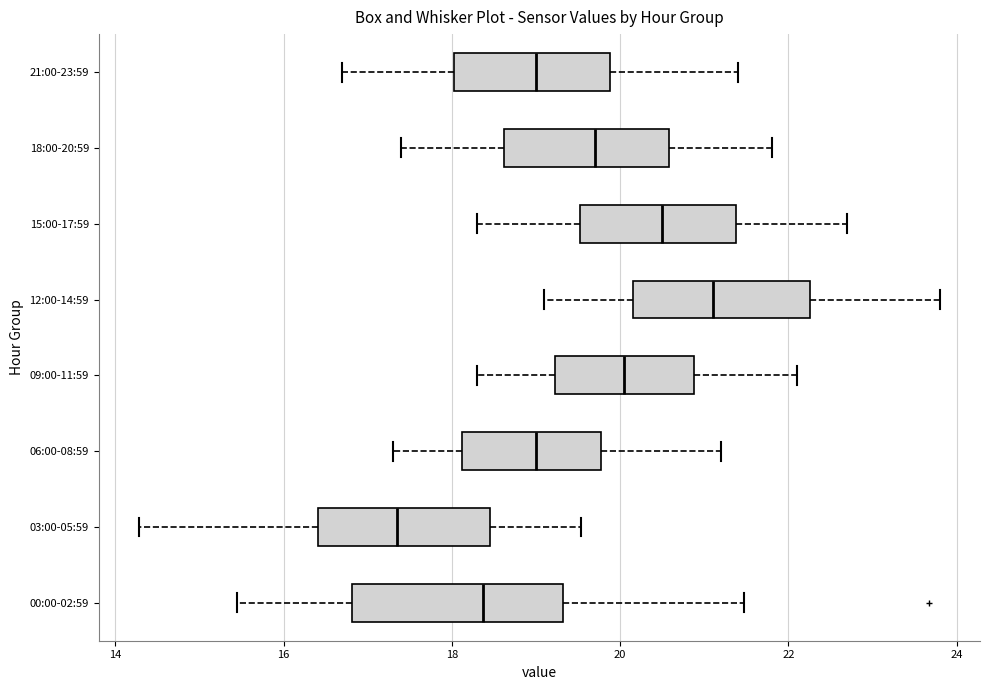

Where is the left edge of the box for 18:00-20:59 on the x-axis? The values are not printed on the chart, so give them approximately, as read against the axis.

18.6